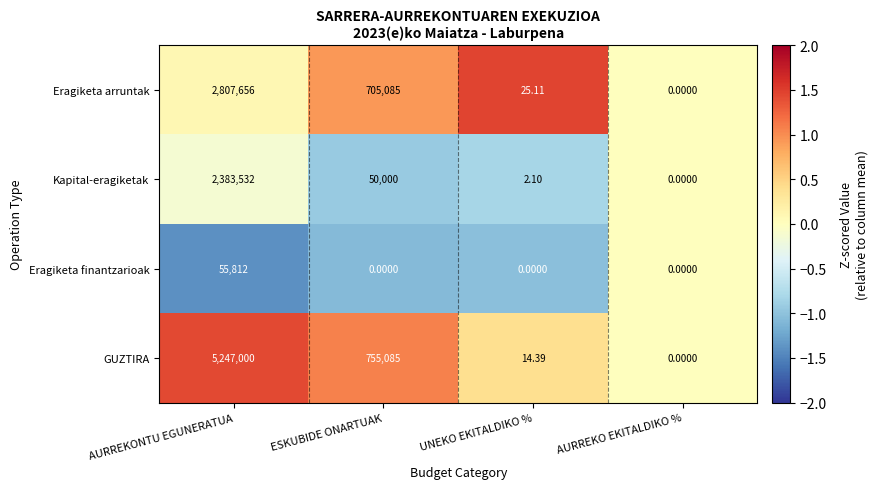

List the series in order of their peak value, lowest first.

Eragiketa finantzarioak, Kapital-eragiketak, Eragiketa arruntak, GUZTIRA